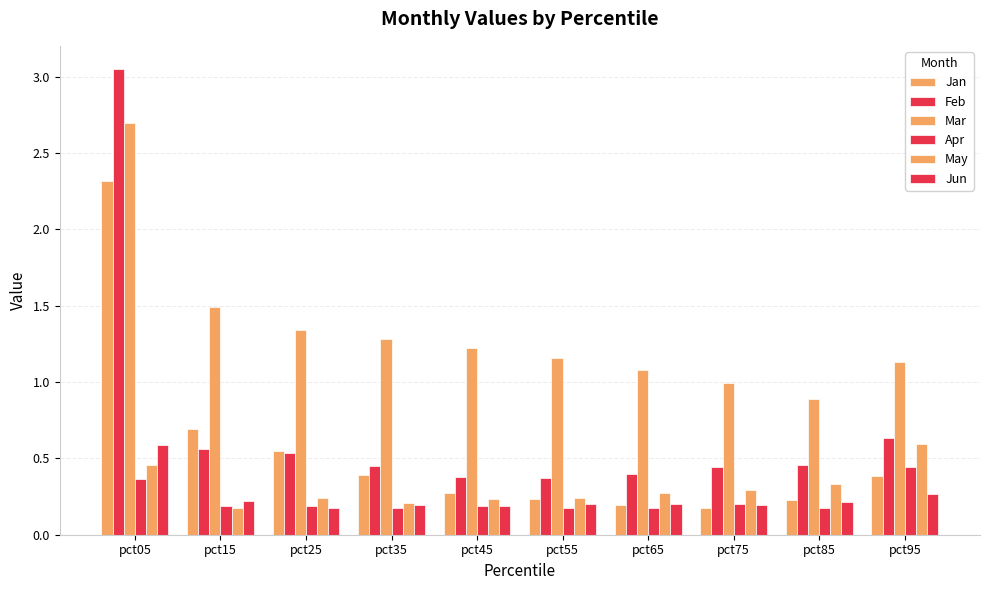

At which label does Apr reach its peak?

pct95